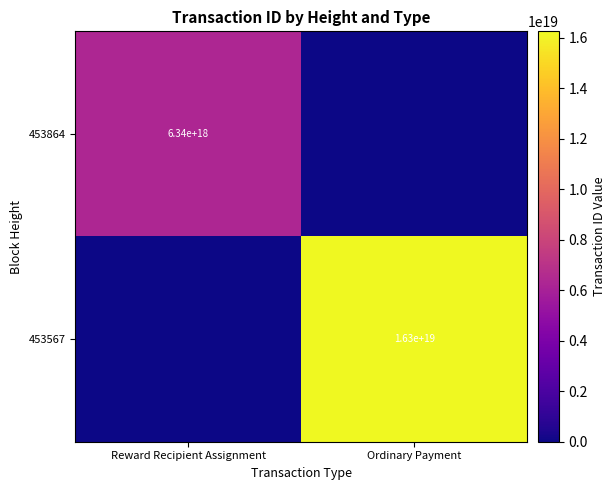

The value of 453567 at Ordinary Payment is 16300000000000000000. True or false?

True